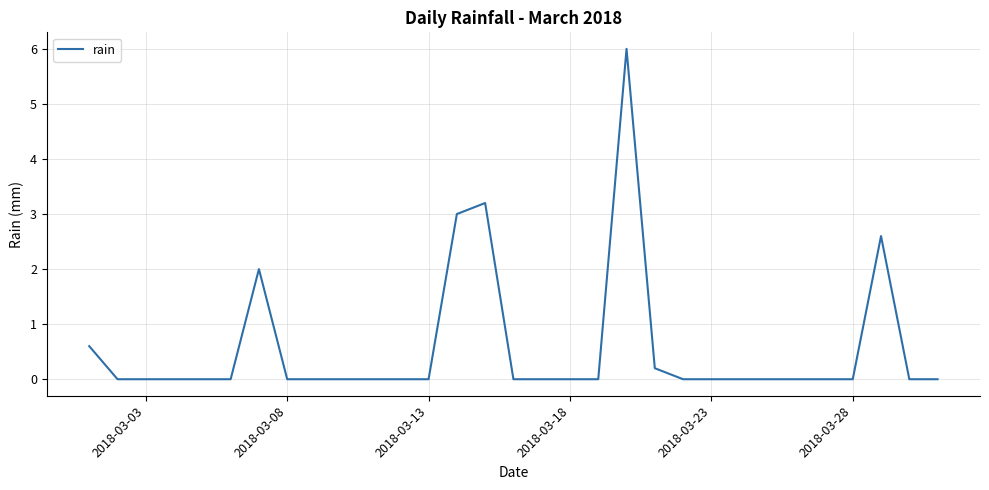

What is the difference between the maximum and minimum values?

6.0